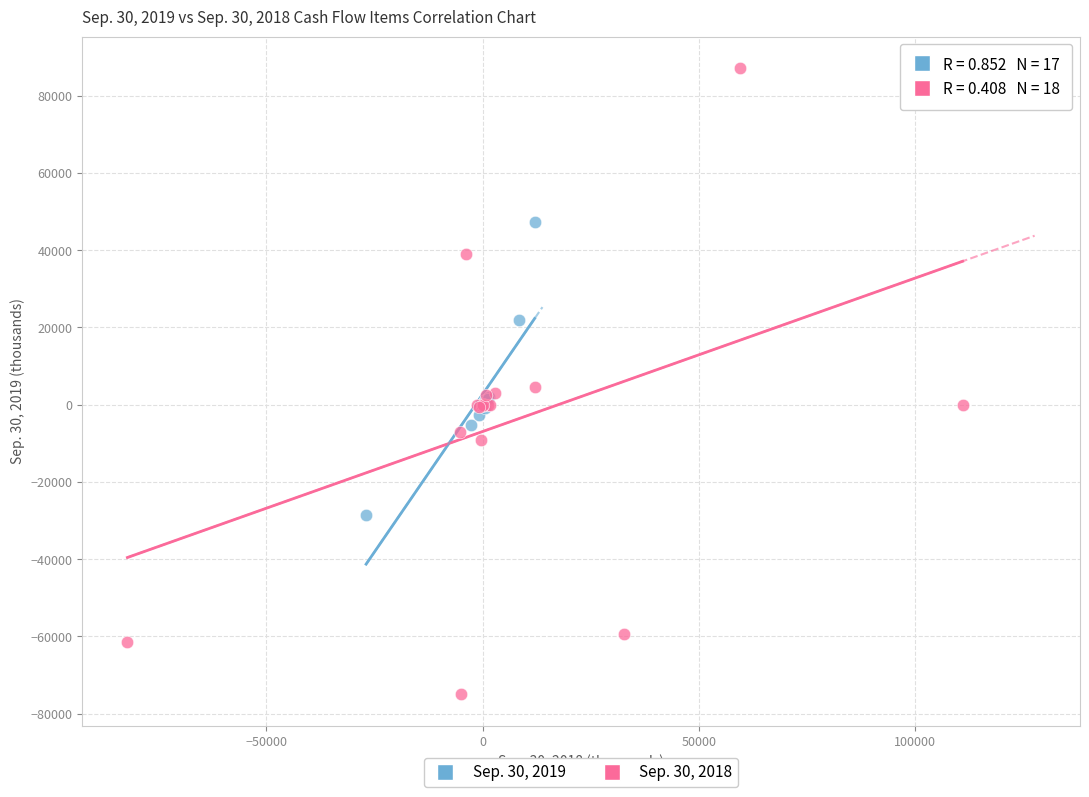

Which series has the widest spread of Y values?

Sep. 30, 2018